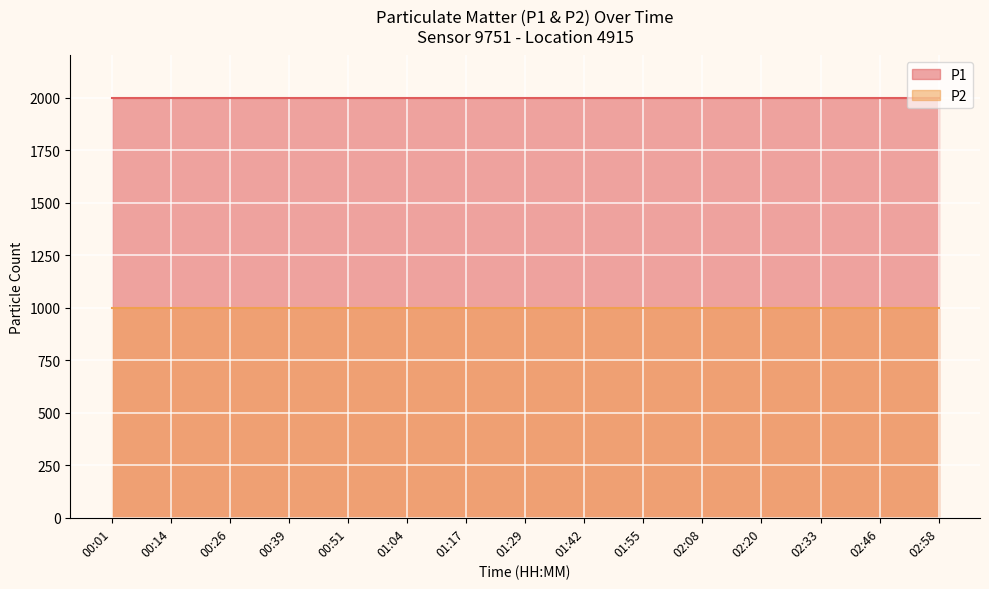

Reading left to right, extract all data points from this chart.

P1: 00:01=1999.9	00:14=1999.9	00:26=1999.9	00:39=1999.9	00:51=1999.9	01:04=1999.9	01:17=1999.9	01:29=1999.9	01:42=1999.9	01:55=1999.9	02:08=1999.9	02:20=1999.9	02:33=1999.9	02:46=1999.9	02:58=1999.9
P2: 00:01=999.9	00:14=999.9	00:26=999.9	00:39=999.9	00:51=999.9	01:04=999.9	01:17=999.9	01:29=999.9	01:42=999.9	01:55=999.9	02:08=999.9	02:20=999.9	02:33=999.9	02:46=999.9	02:58=999.9